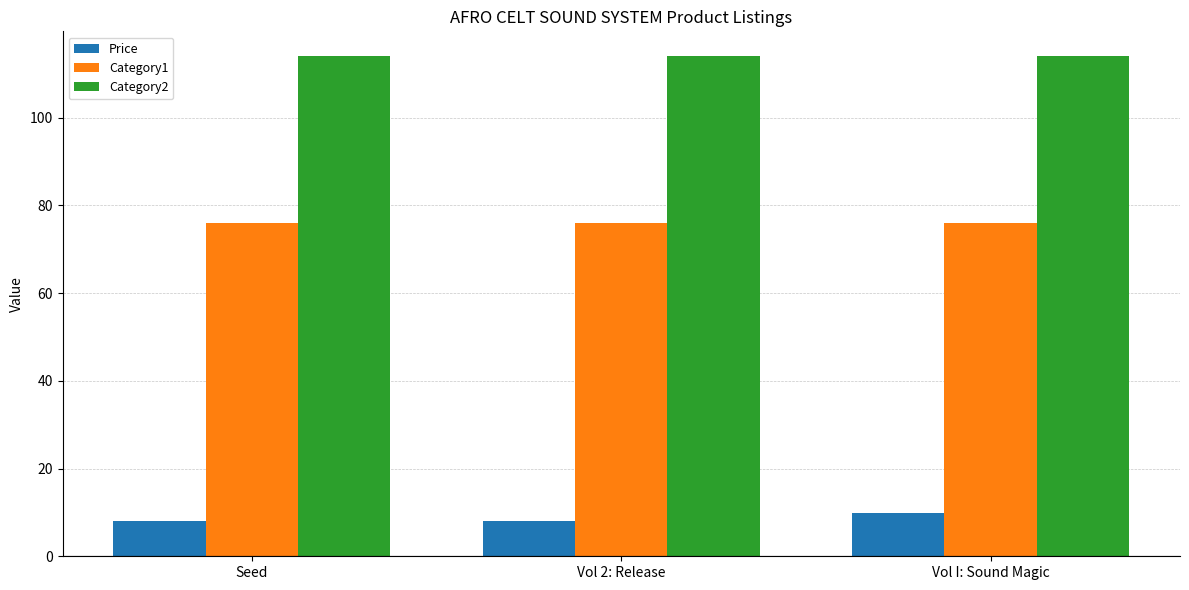

What is the difference between the highest and lowest values at Seed?

106.0